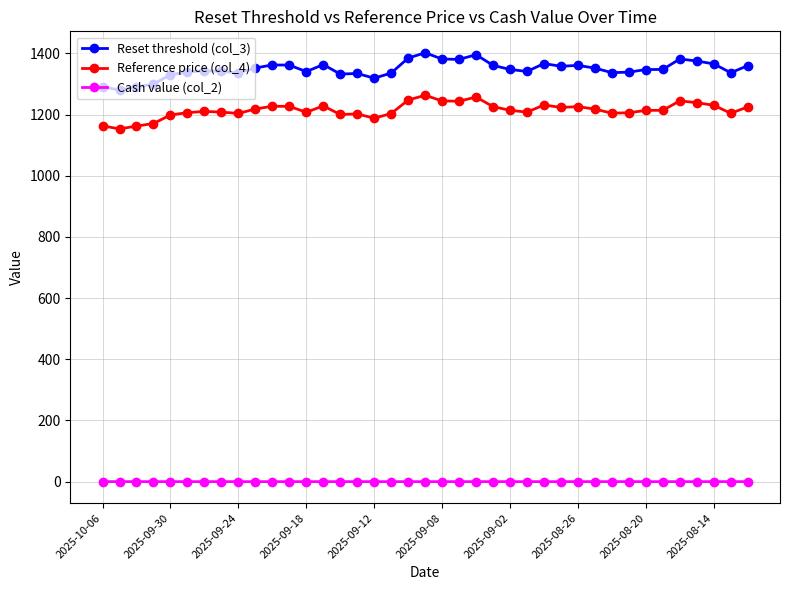

What is the maximum value shown in the chart?

1402.2